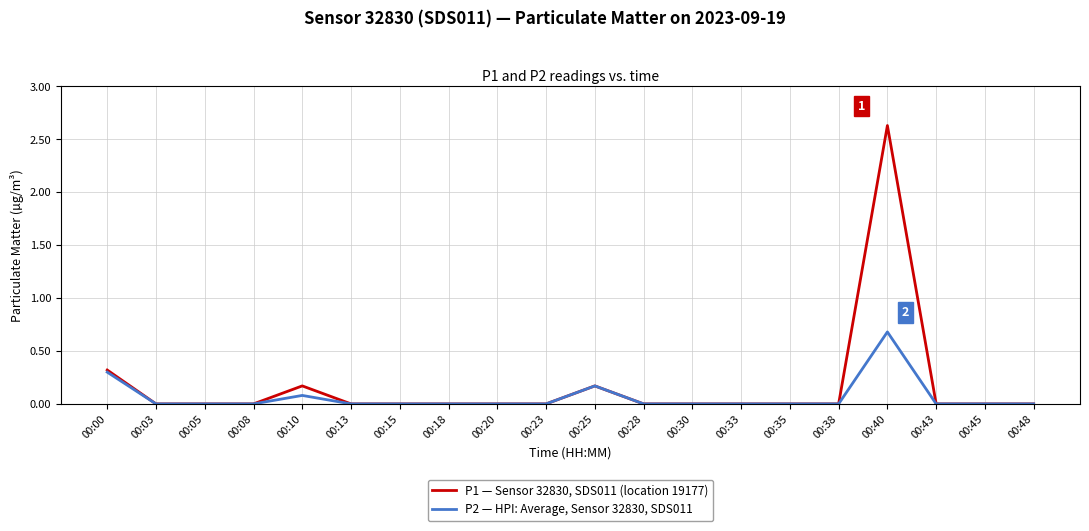

How many categories are shown in the chart?

20